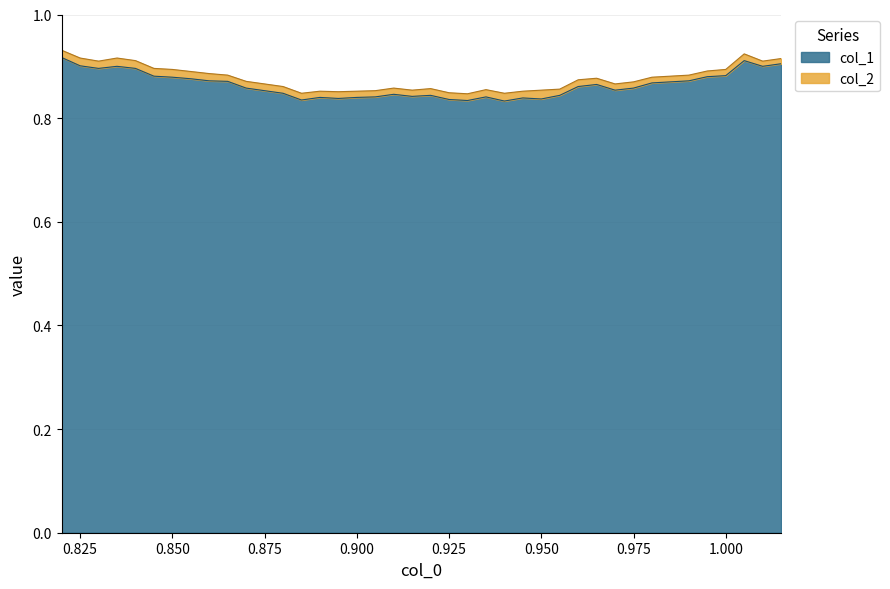

Does the chart have visible grid lines?

Yes